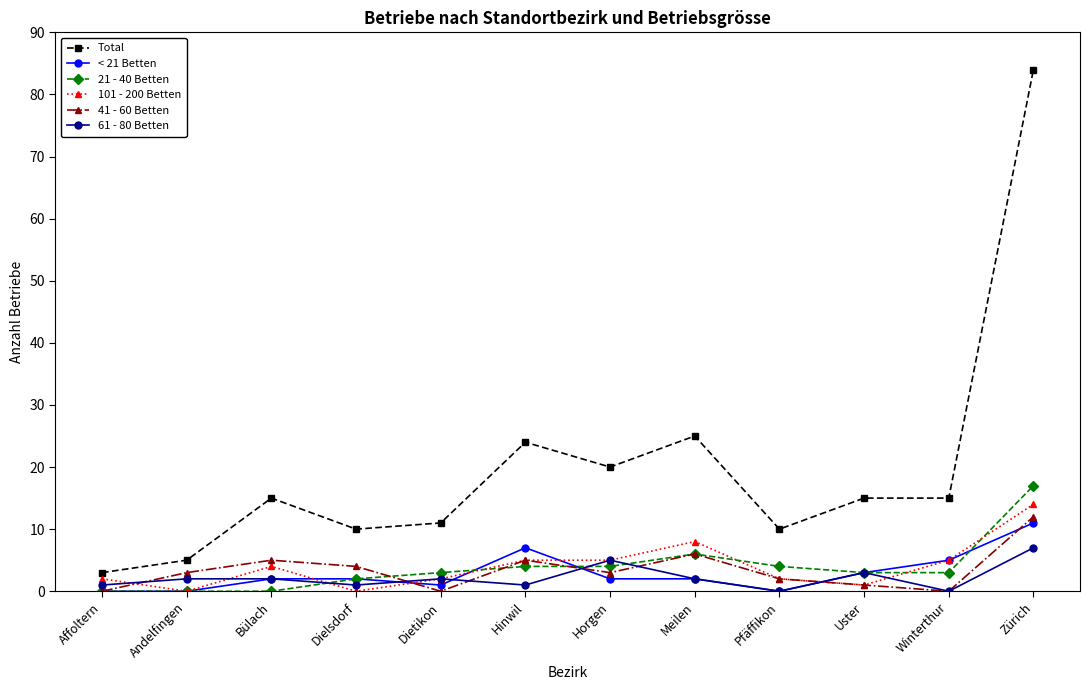

At which label is < 21 Betten closest to 5?

Winterthur